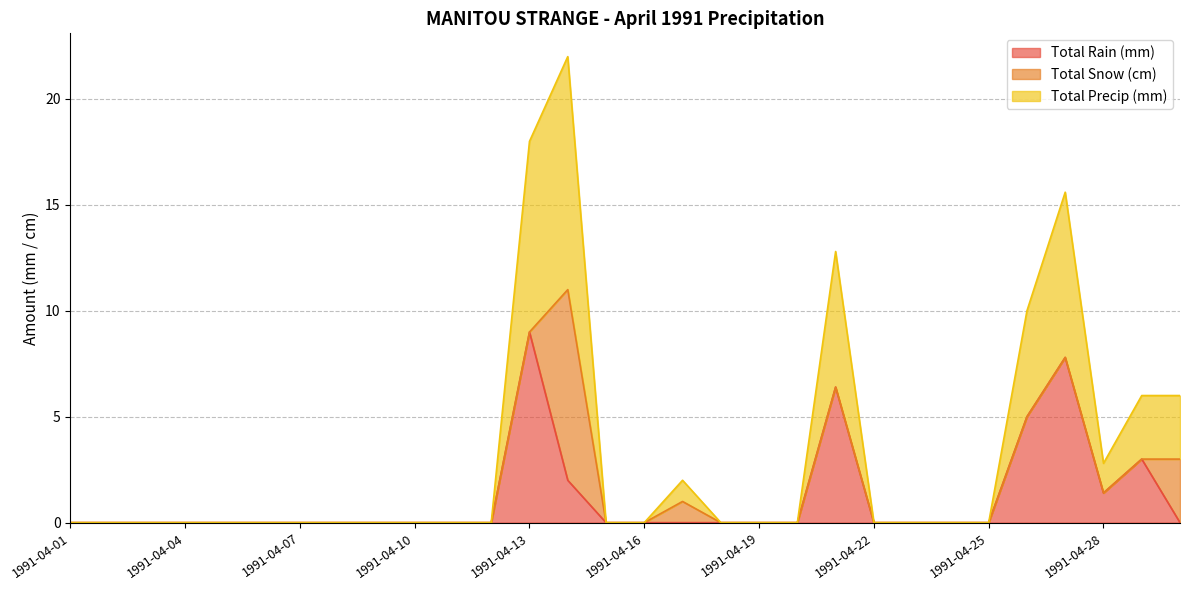

Which category has the highest value across all series?

1991-04-14